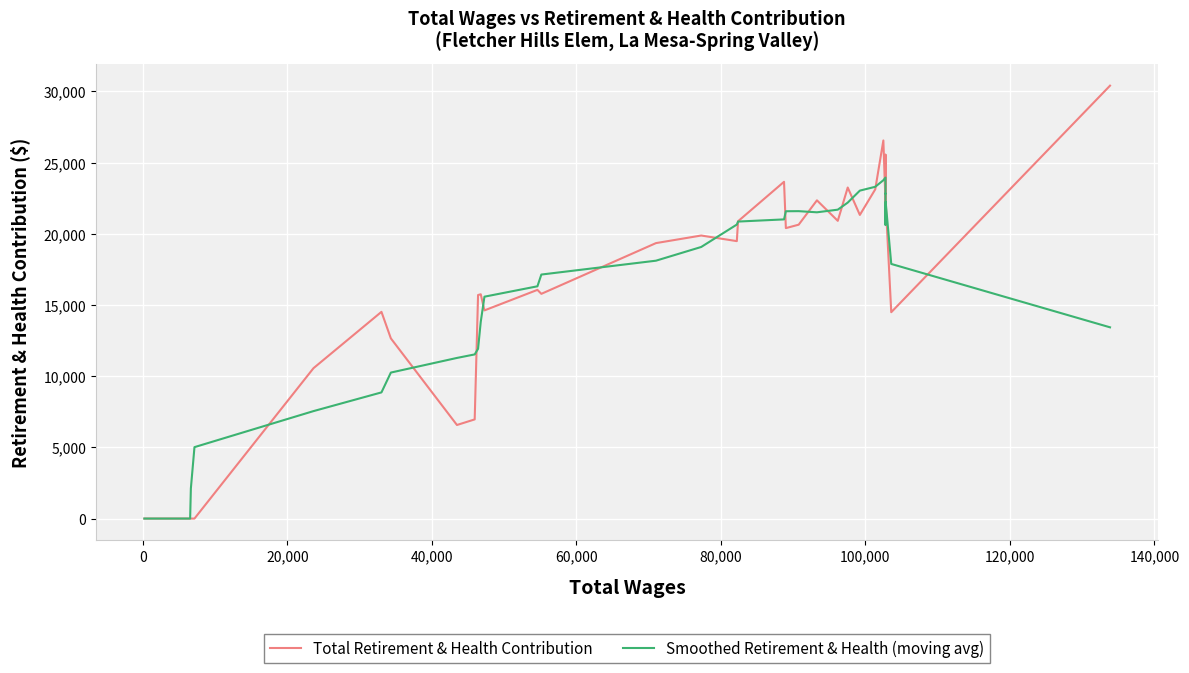

What is the difference between the maximum and minimum values in the Total Retirement & Health Contribution series?

30404.0